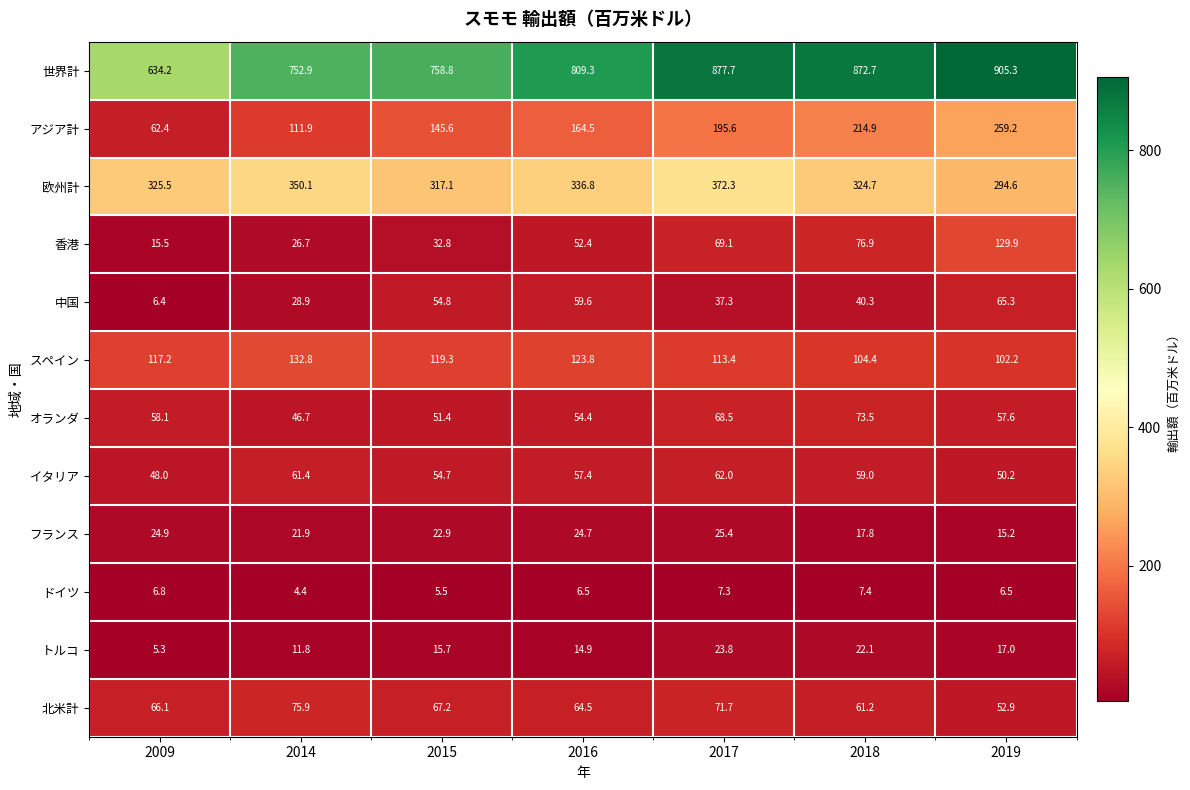

The フランス series shows 6.8 at 2009. True or false?

False